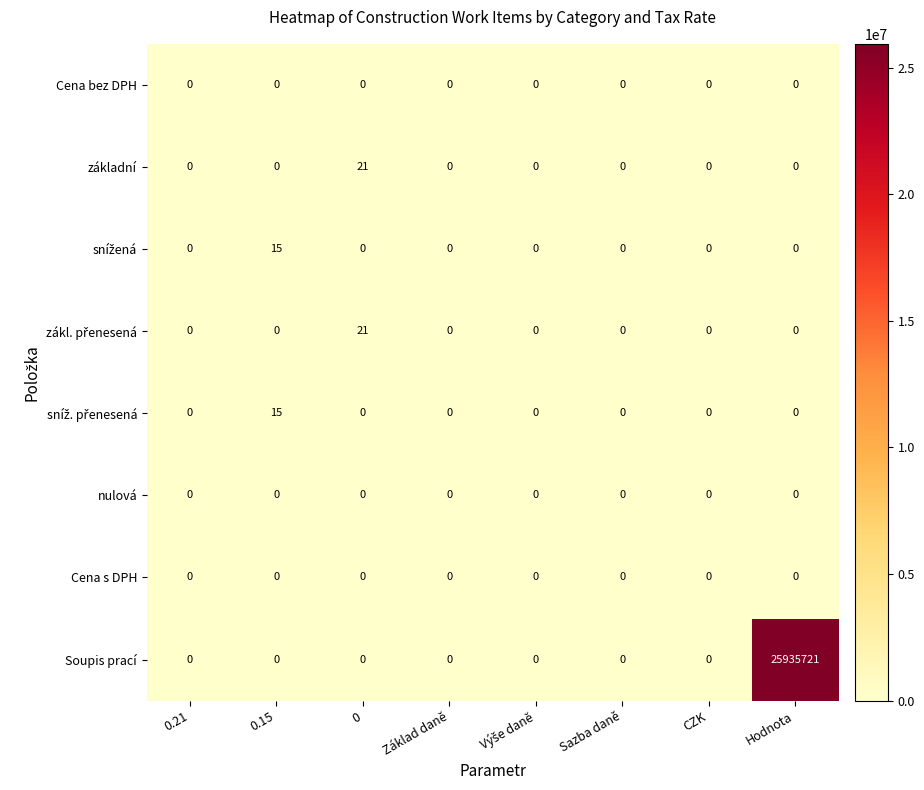

What is the greatest value displayed?

25935721